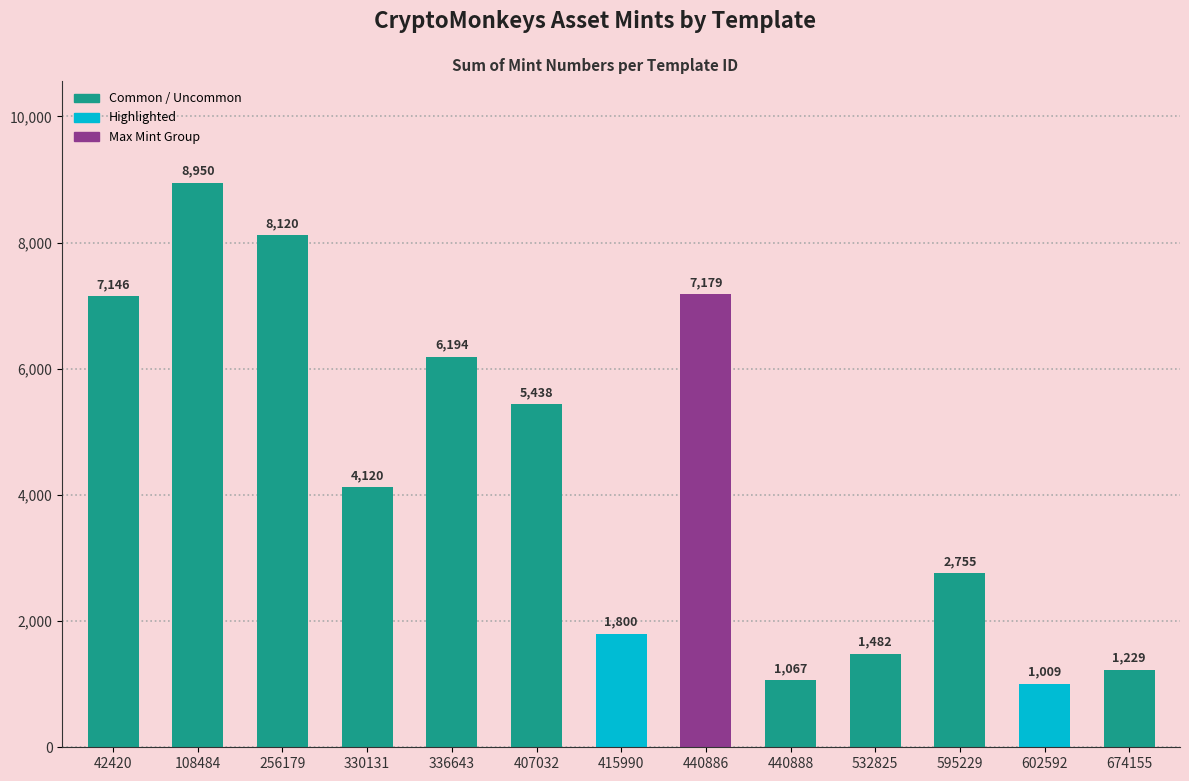

What is the minimum value shown in the chart?

1009